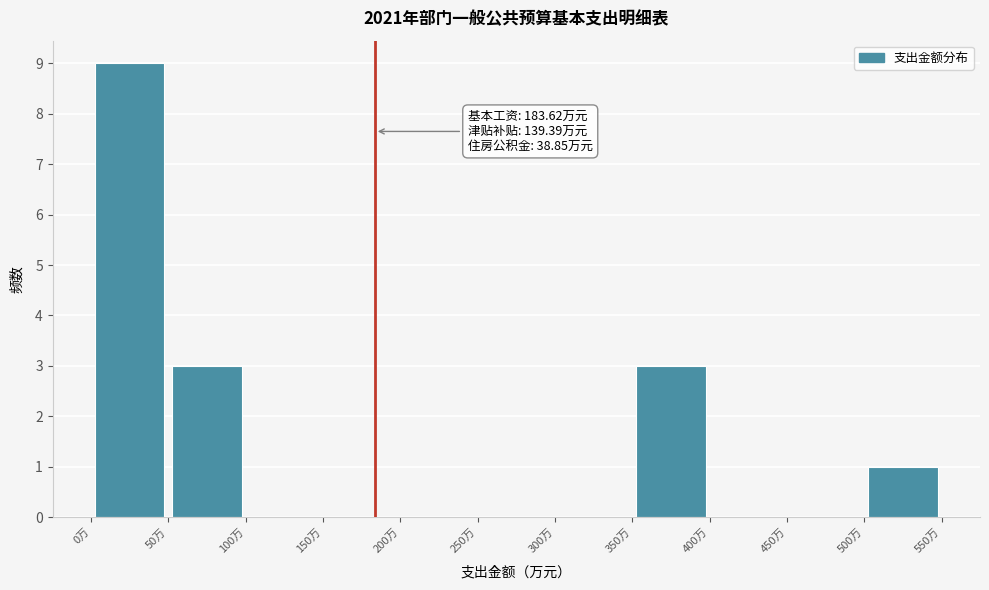

Over which range of the x-axis is the bar tallest?

0 to 50